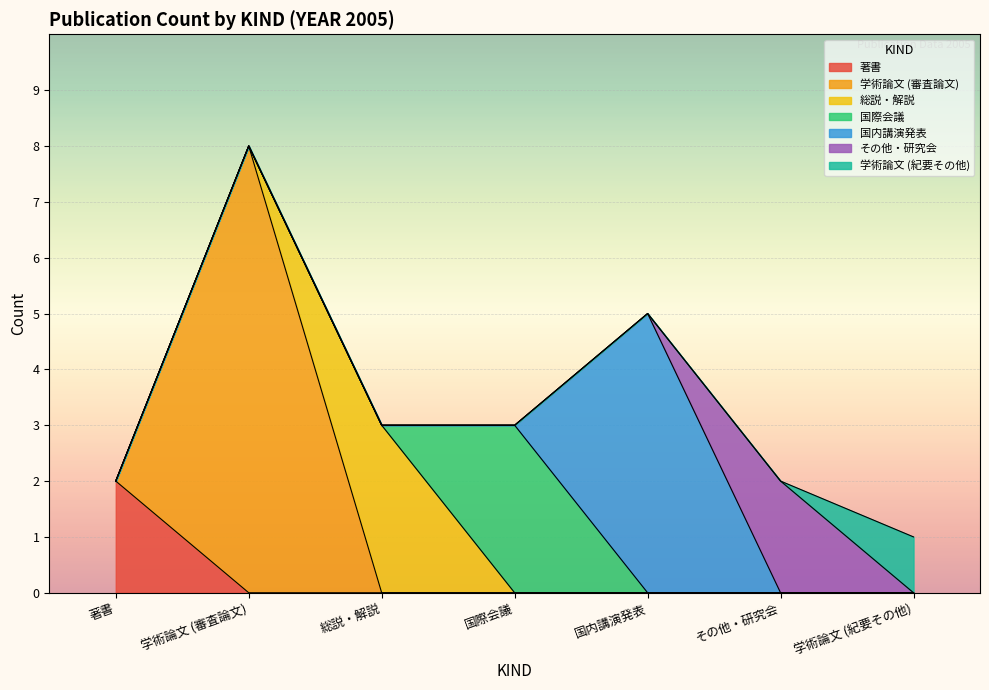

What is the sum of the 学術論文 (審査論文) values at  and 学術論文
(審査論文)?

8